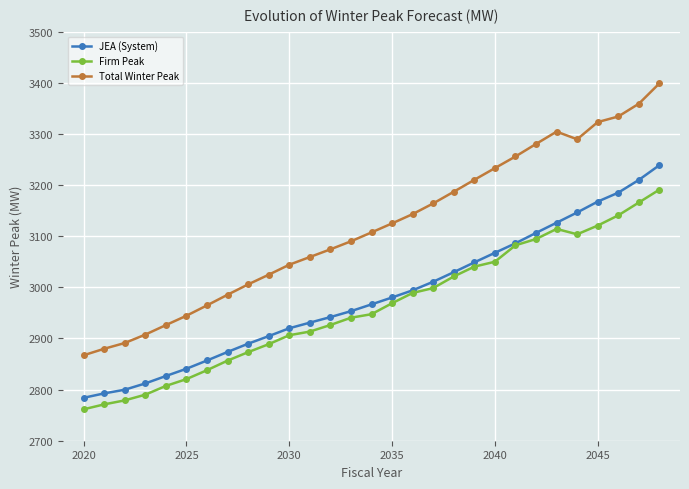

Reading left to right, what are all the values shown in this chart?

JEA (System): 2783.9	2792.6	2799.7	2812.0	2826.5	2840.7	2856.9	2873.6	2889.7	2904.5	2919.9	2930.9	2941.8	2953.4	2966.7	2980.2	2994.2	3010.9	3029.6	3048.8	3067.5	3086.1	3106.5	3126.4	3146.4	3167.7	3185.2	3210.1	3239.0
Firm Peak: 2761.4	2771.1	2778.9	2790.0	2807.2	2820.5	2837.9	2856.6	2873.2	2888.8	2906.3	2913.4	2926.3	2940.5	2947.5	2968.9	2989.0	2998.5	3021.2	3040.5	3050.1	3082.2	3094.5	3114.2	3103.7	3120.8	3140.8	3165.9	3191.1
Total Winter Peak: 2867.1	2879.8	2891.1	2907.5	2926.1	2944.4	2964.7	2985.5	3005.7	3024.7	3044.2	3059.3	3074.3	3090.0	3107.4	3125.0	3143.2	3164.1	3186.9	3210.3	3233.1	3255.9	3280.4	3304.5	3289.6	3323.2	3334.1	3359.1	3399.0